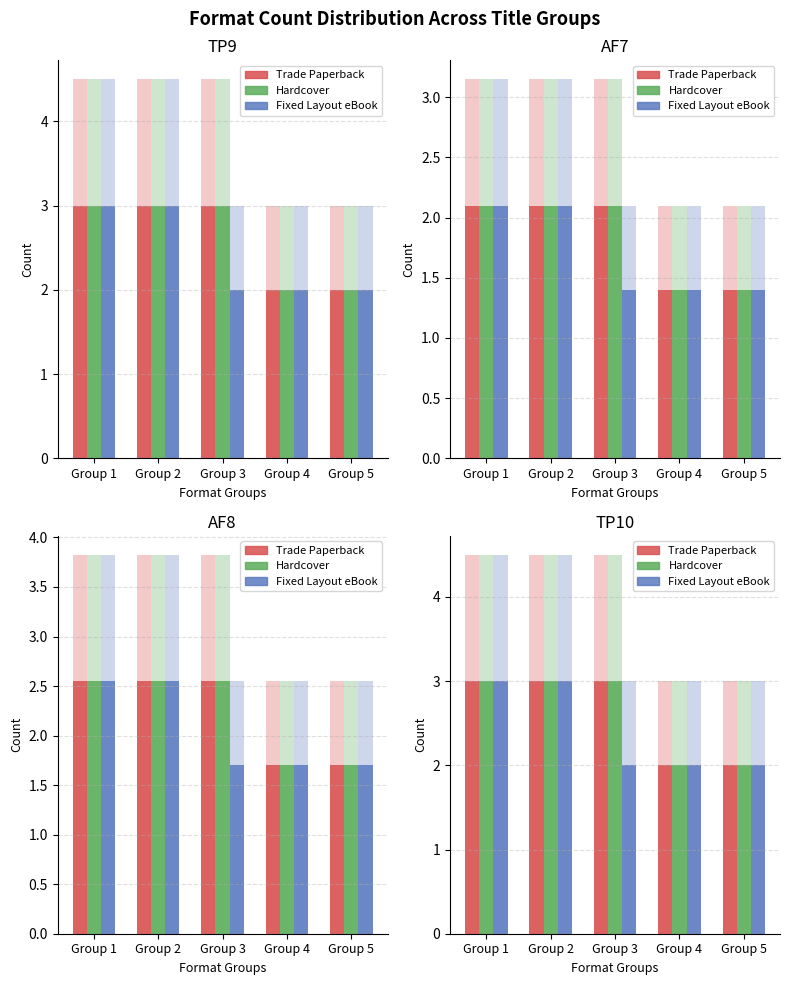

What is the total value across all series at Group 5?

6